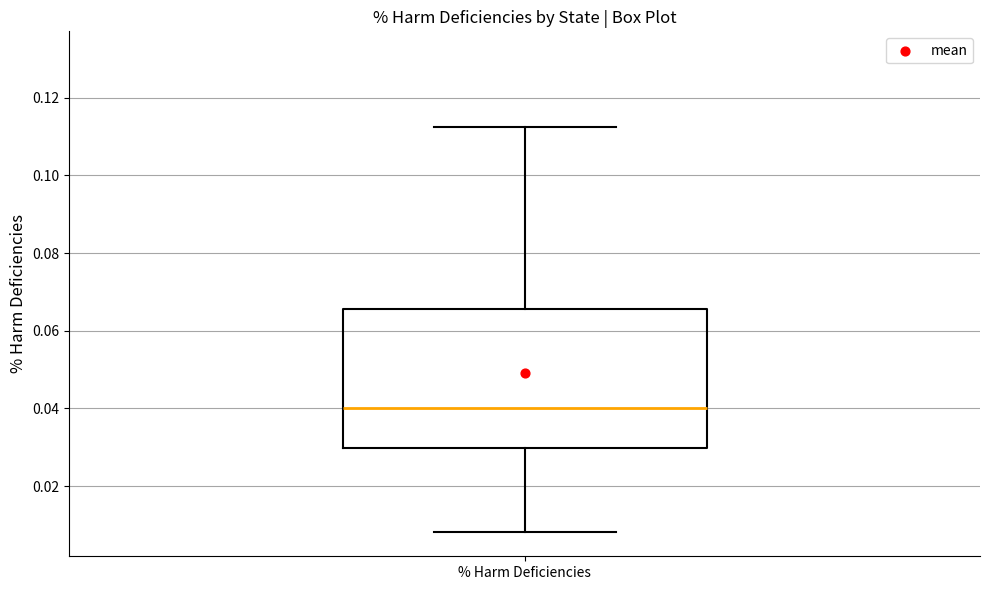

Where does the lower whisker of the box for % Harm Deficiencies end on the y-axis? The values are not printed on the chart, so give them approximately, as read against the axis.

0.008